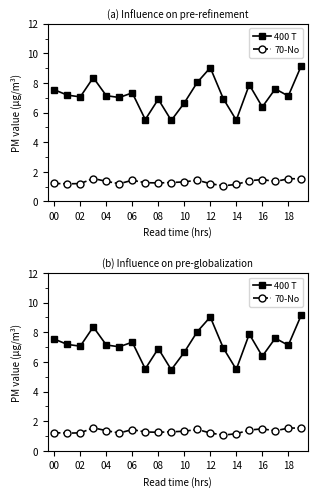

At which label does 400 T first exceed 7?

00